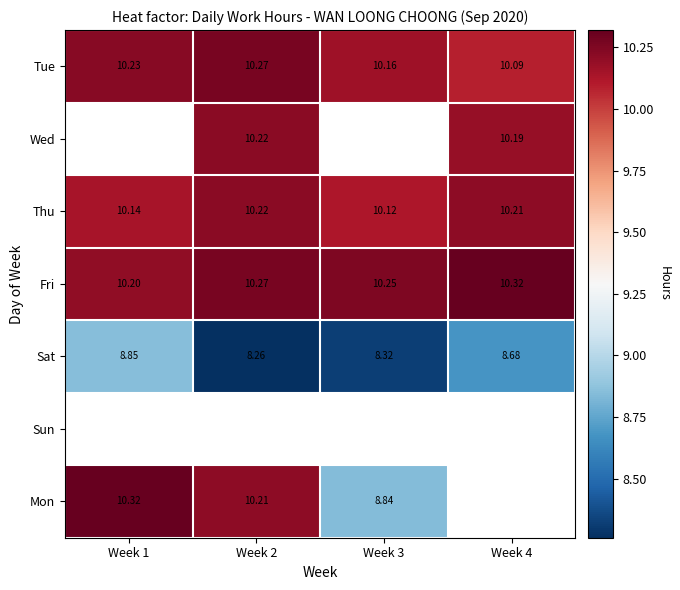

Is the value of Mon at Week 1 greater than the value of Wed at Week 4?

Yes